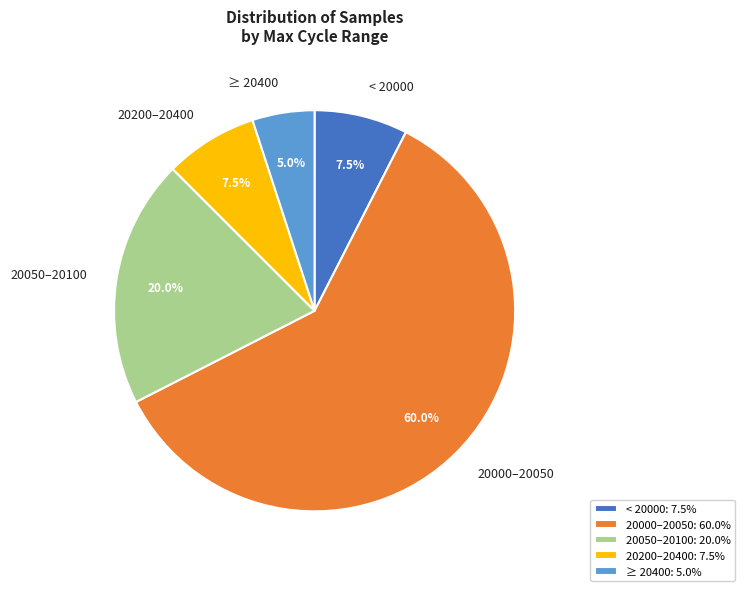

Approximately how many times larger is the value at 20200–20400 compared to < 20000?

1.0